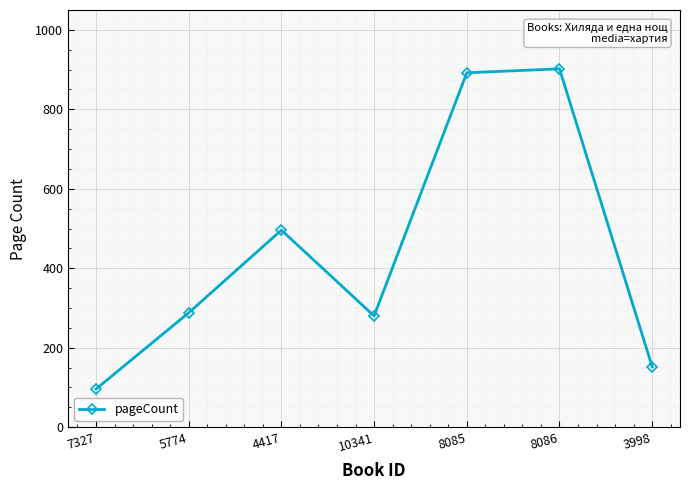

What is the change in value from 4417 to 8086?

+406